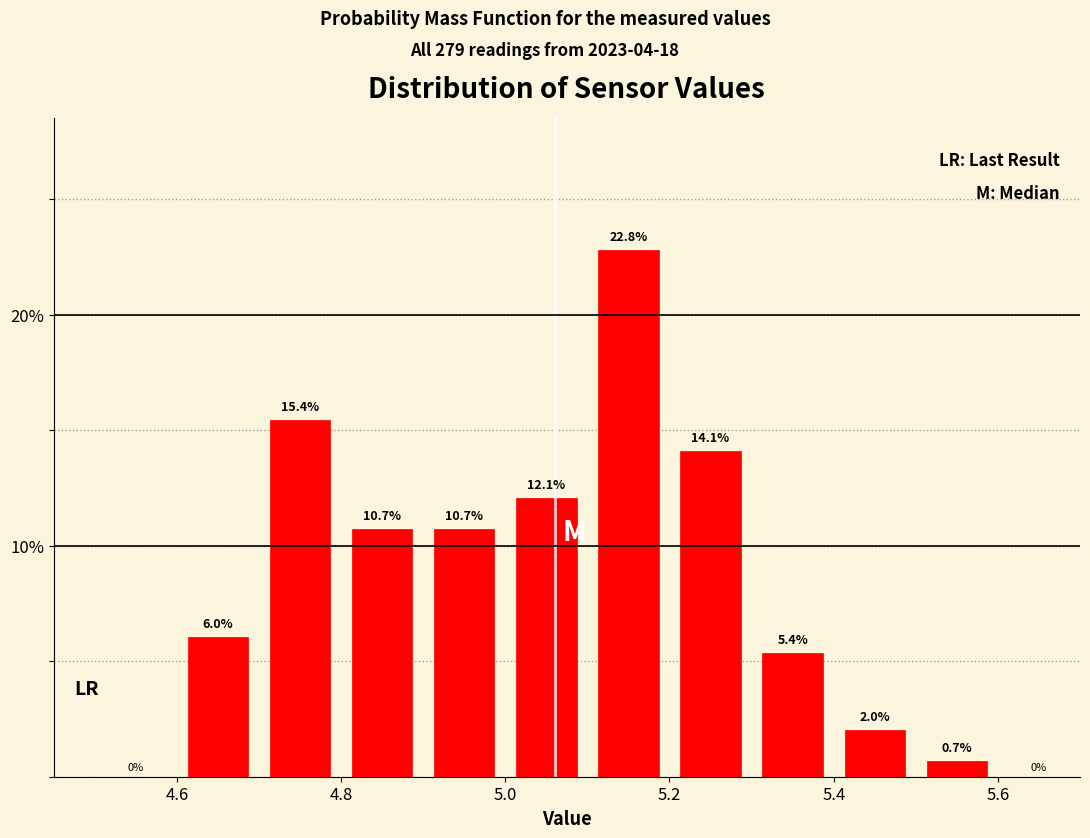

Over which range of the x-axis is the bar tallest?

5.1 to 5.2